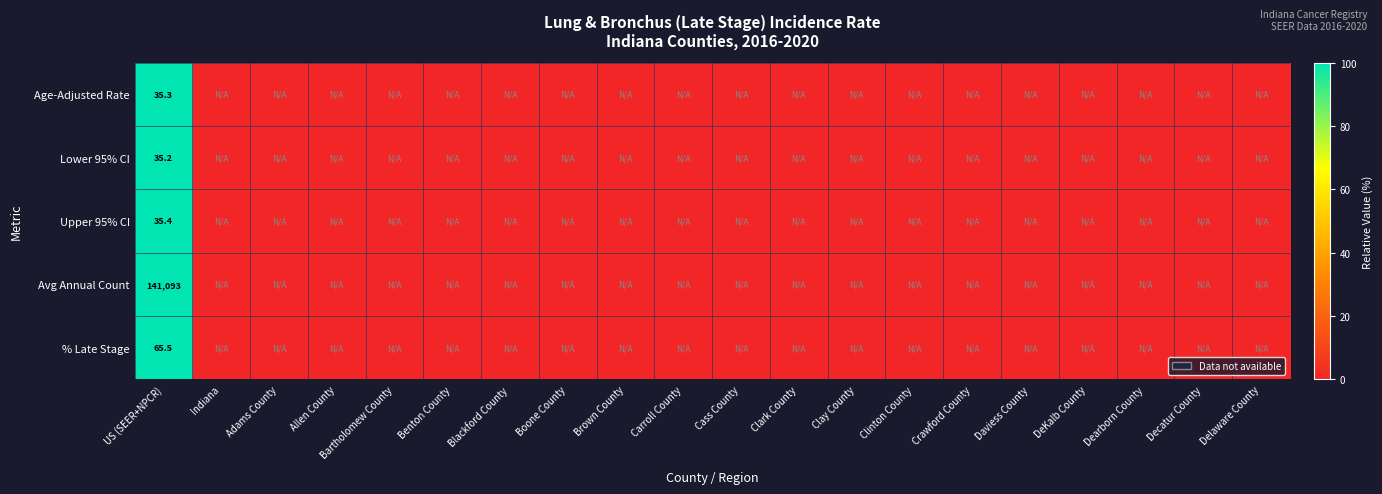

At which label does Lower 95% CI reach its peak?

US (SEER+NPCR)